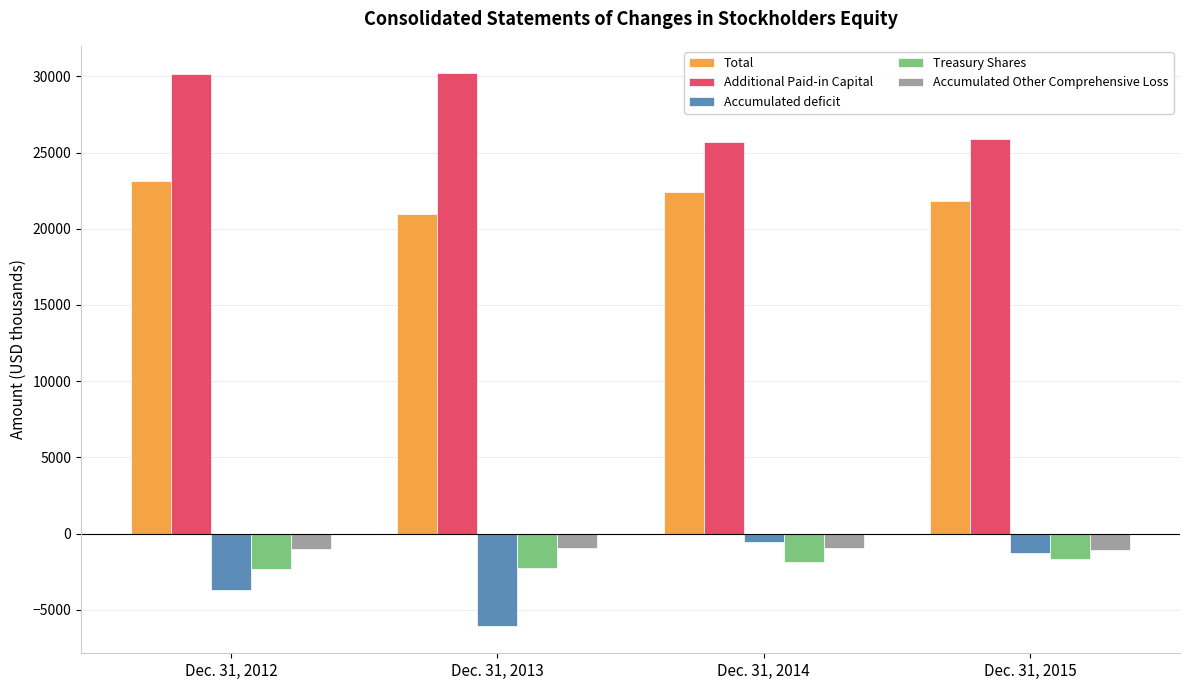

How many data points does each series have?

4